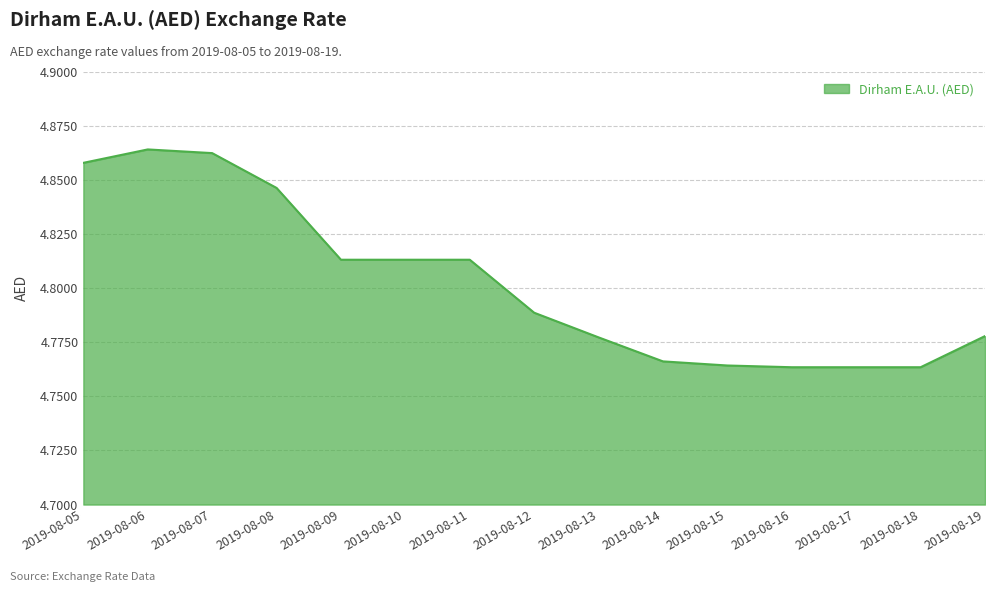

True or false: the data has more than 0 interior local peaks.

True